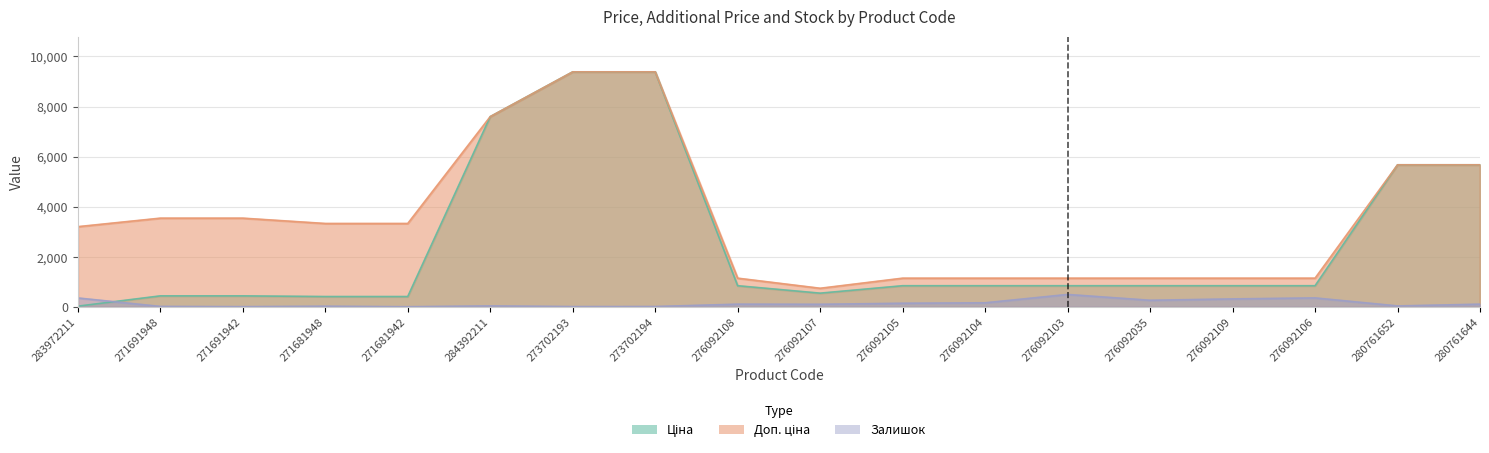

True or false: Ціна and Доп. ціна intersect in this chart.

False